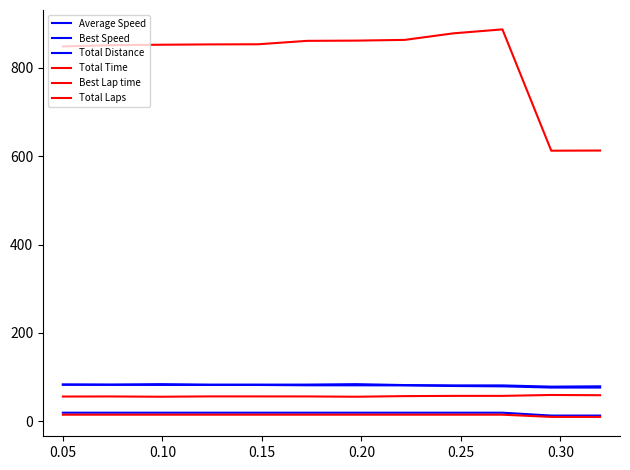

How many interior local peaks does the Best Speed series have?

2